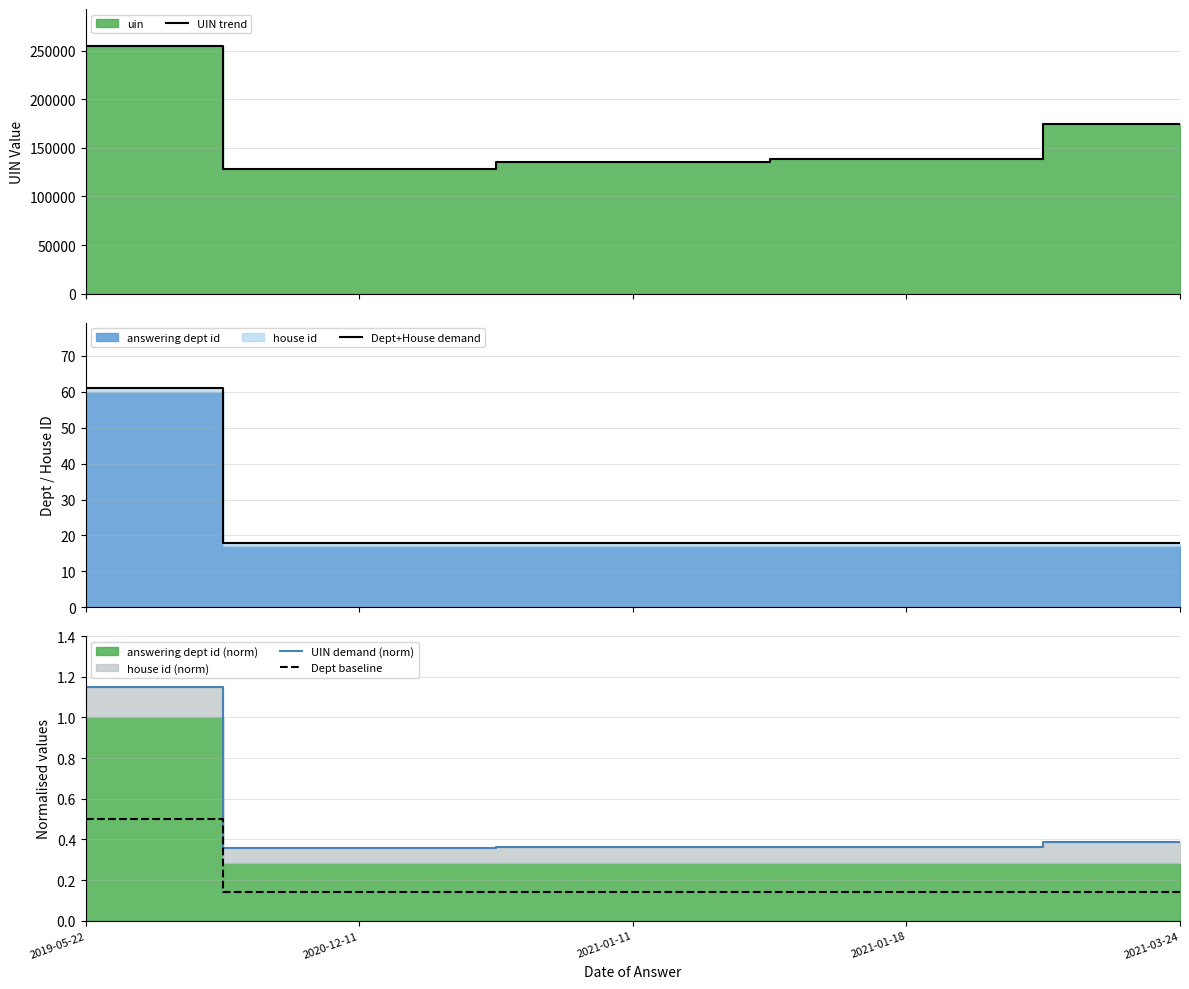

What is the lowest value of the UIN demand (norm) series?

0.4